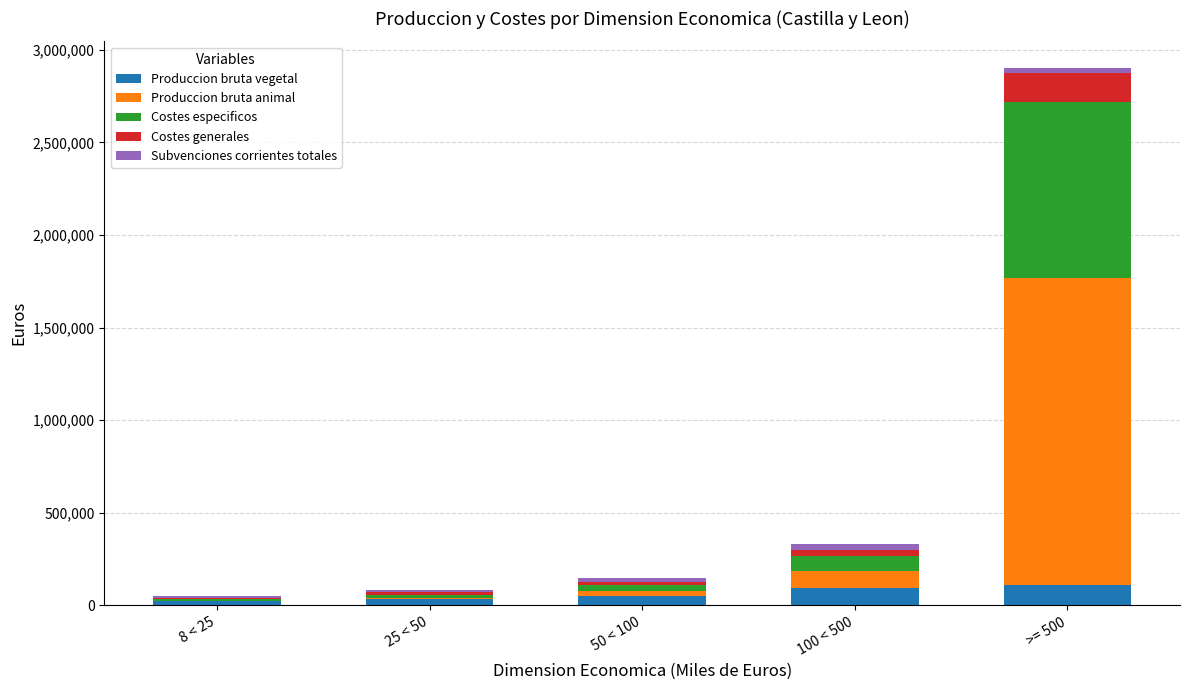

What is the maximum value for Produccion bruta vegetal?

111721